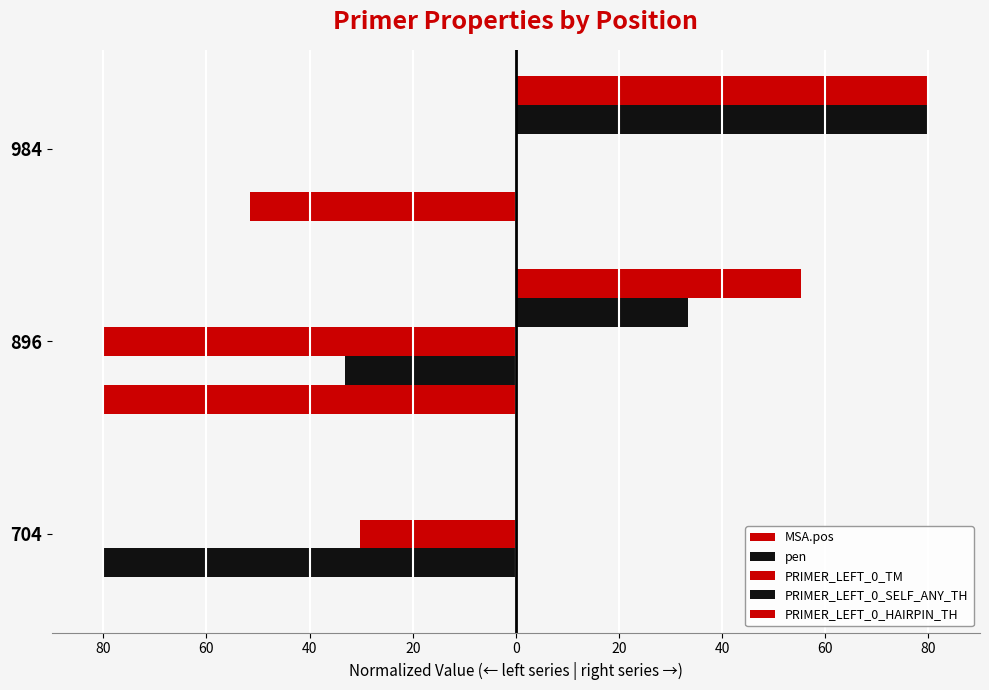

What is the greatest value displayed?

80.0